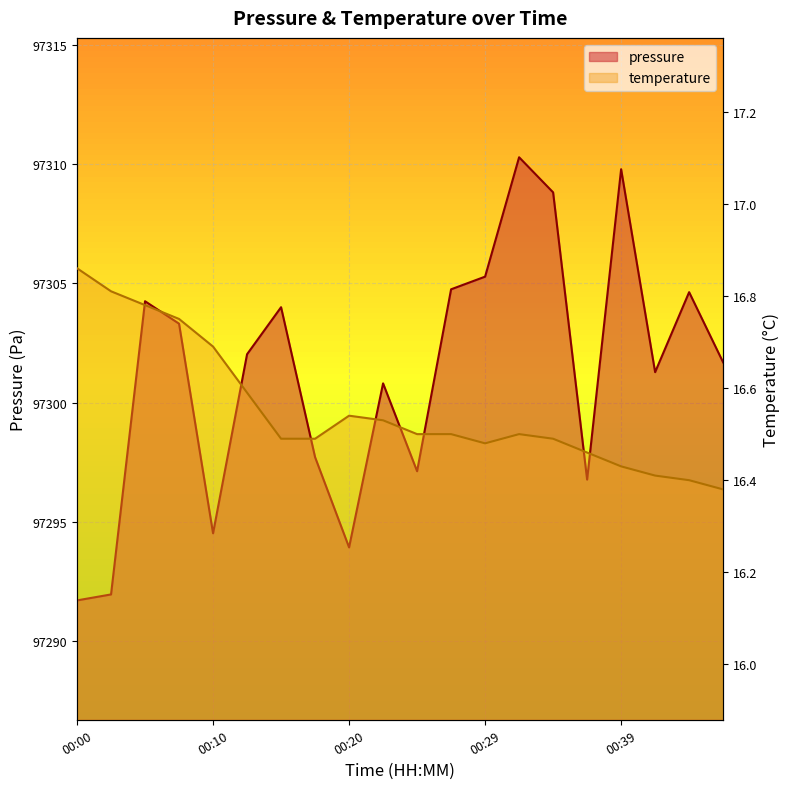

Read the pressure value at 00:15.

97304.0